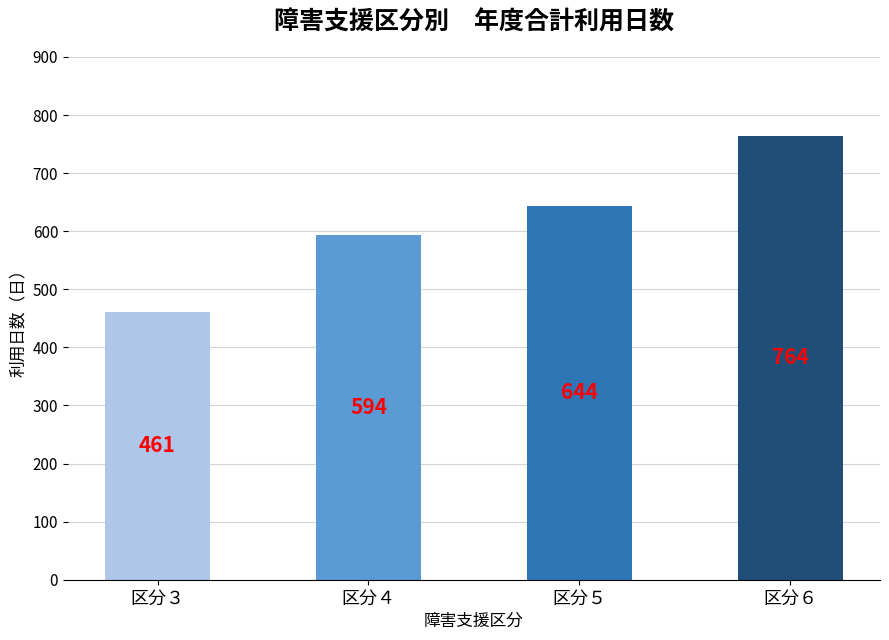

What is the sum of all values?

2463